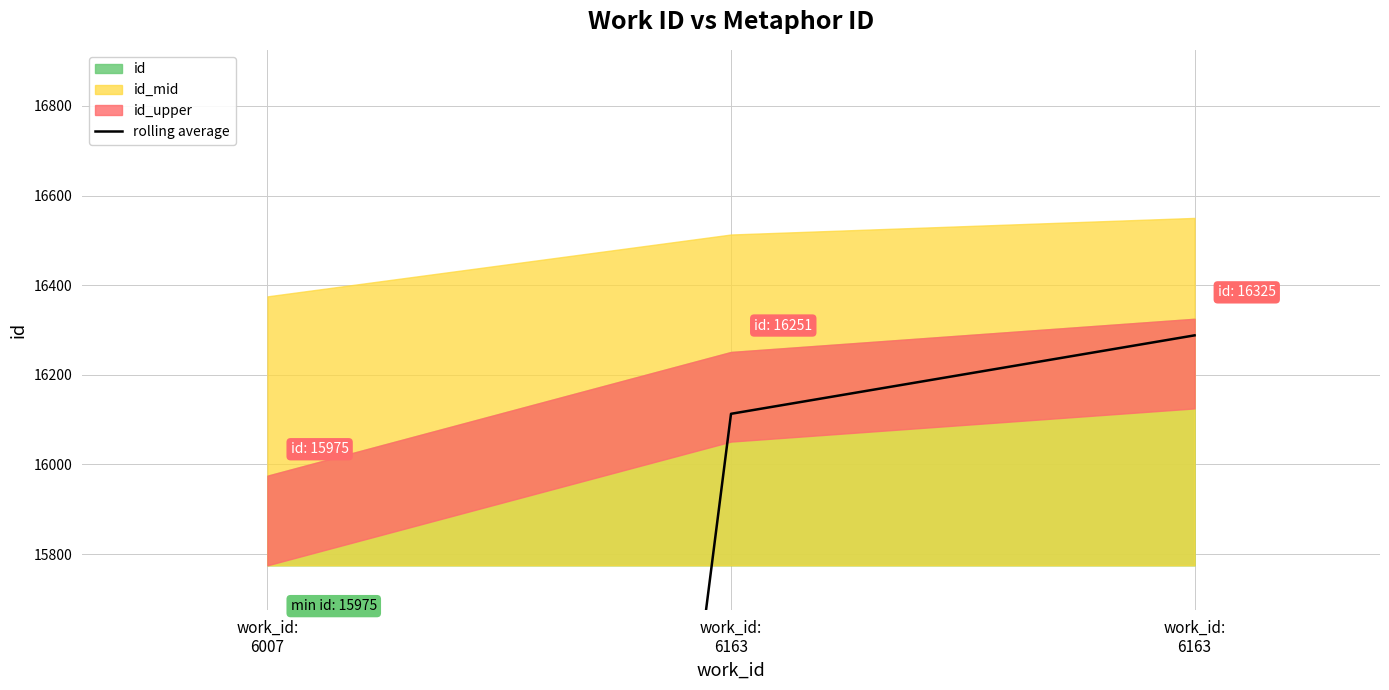

True or false: the data shows 8402.5 at work_id:
6163.

False